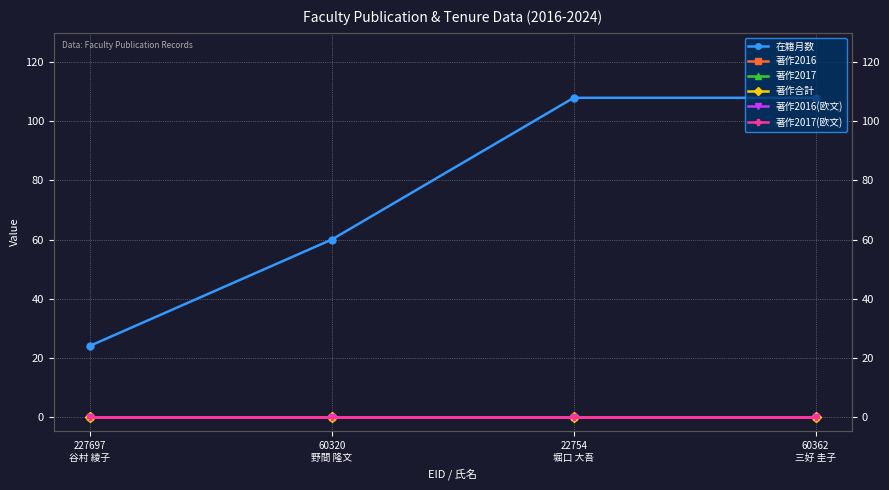

True or false: 著作2016 and 著作合計 intersect in this chart.

False